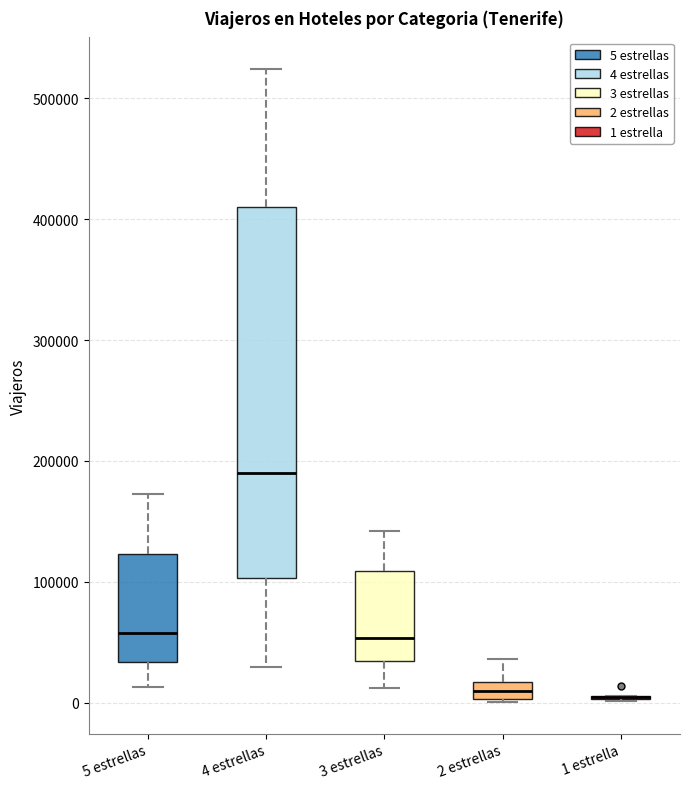

Comparing the boxes themselves (not the whiskers), which one is the tallest?

4 estrellas